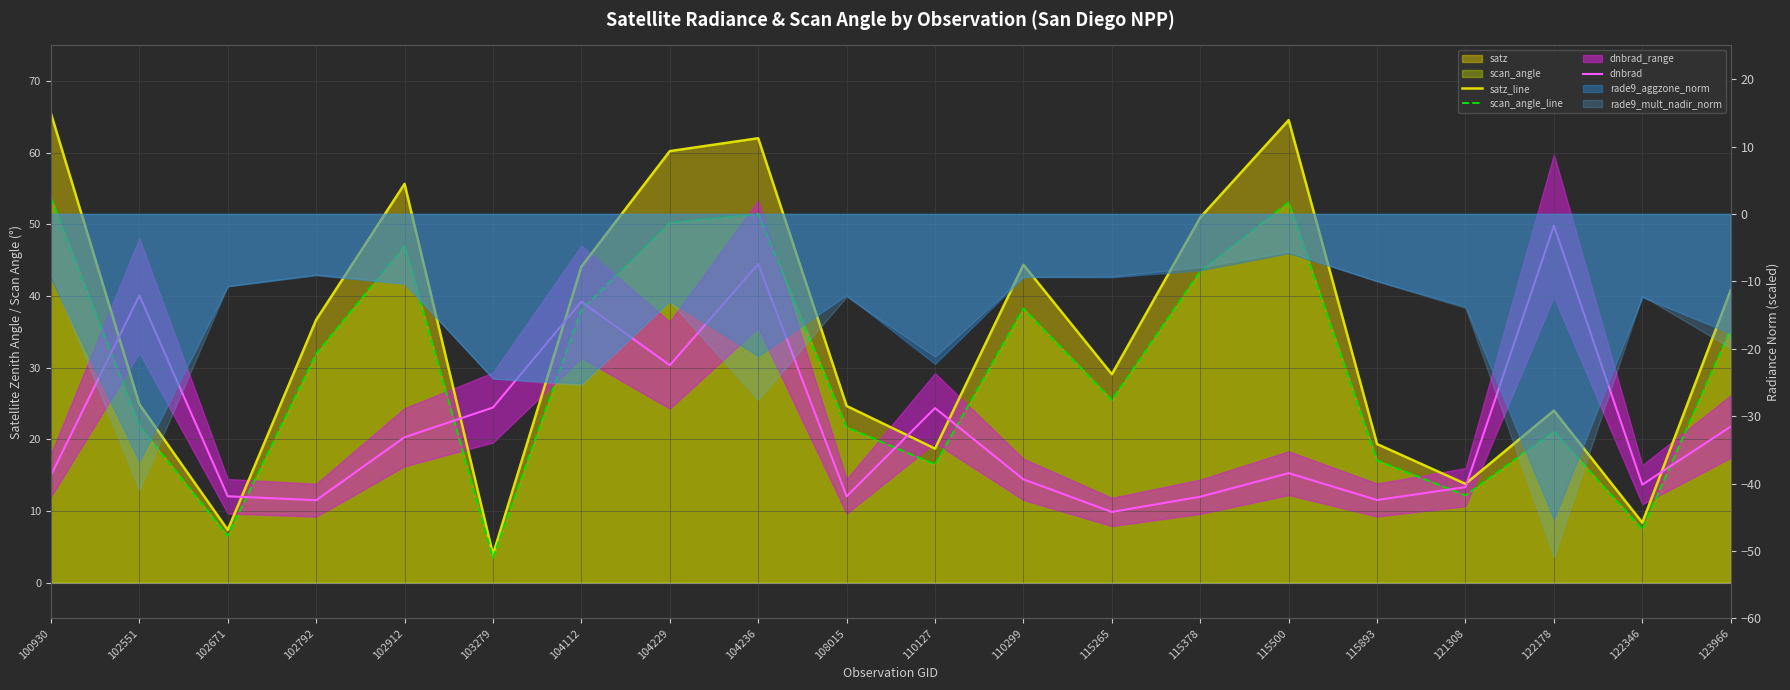

How many data points does each series have?

20